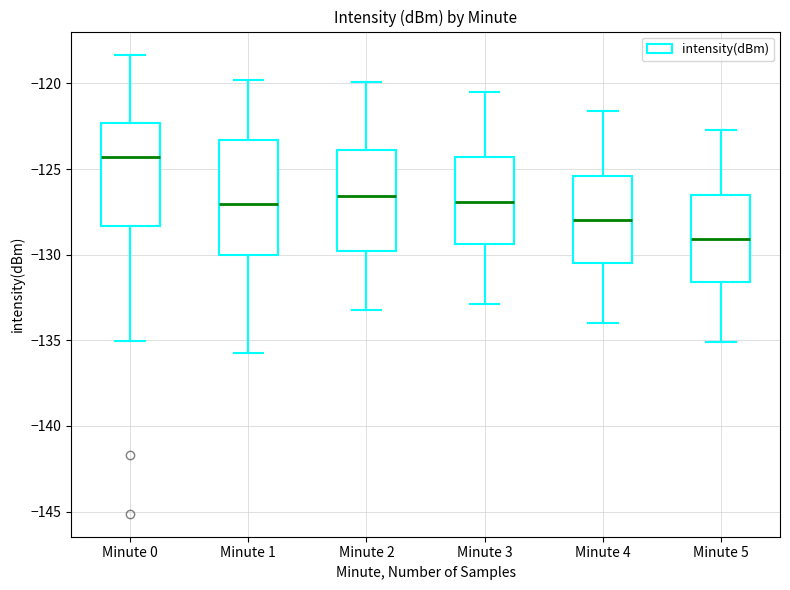

Which box's median line is the highest?

Minute 0